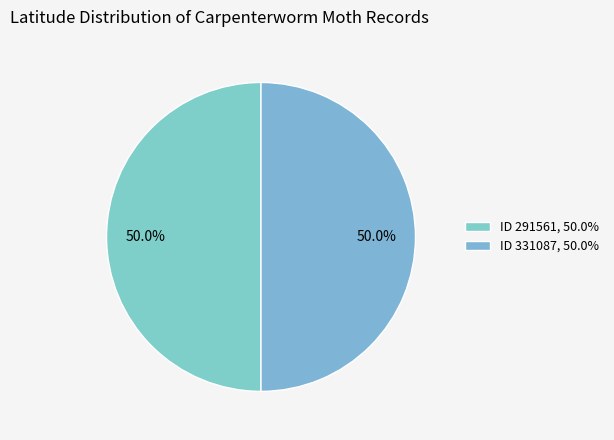

Rank the categories by value from lowest to highest.

291561, 331087